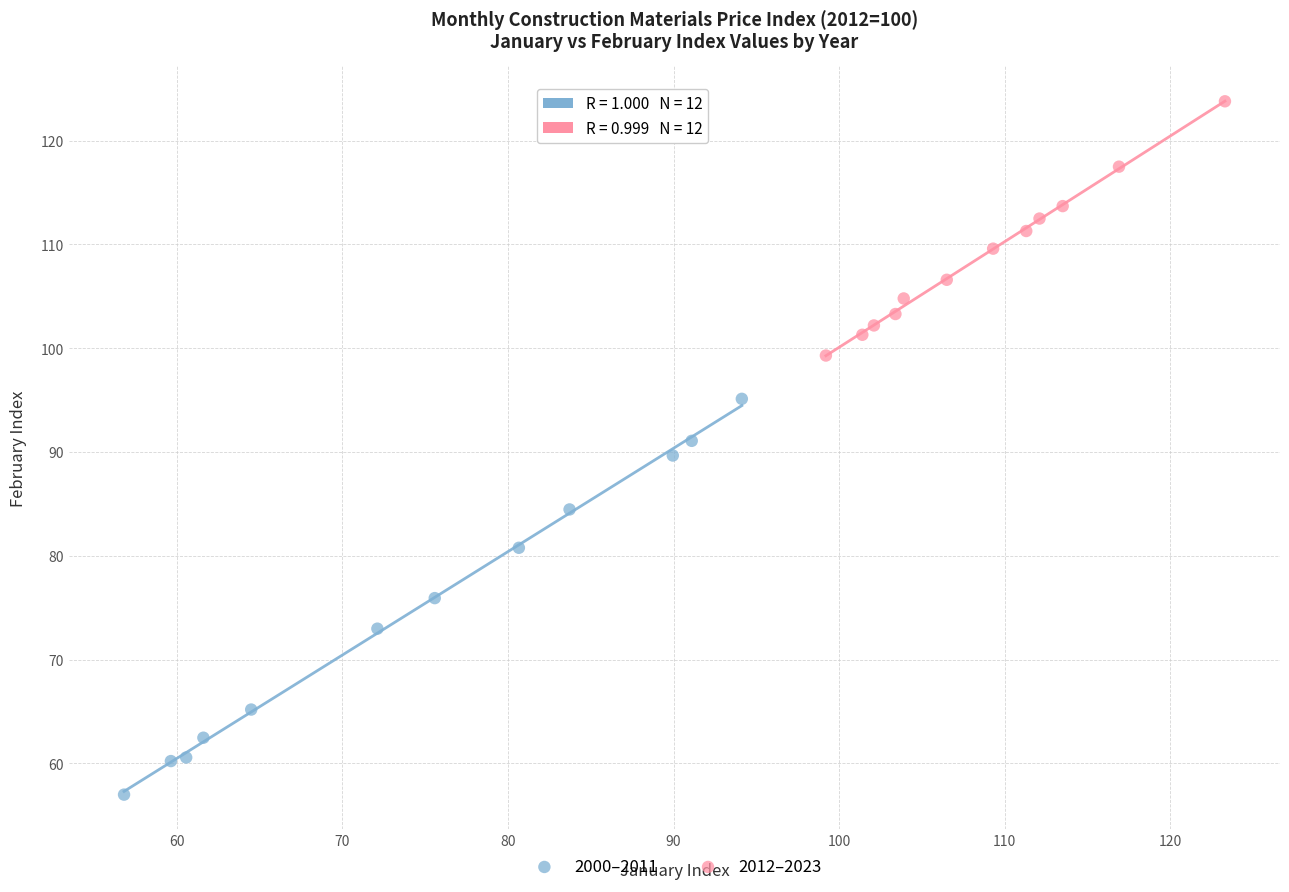

Which series reaches the minimum Y coordinate?

2000–2011